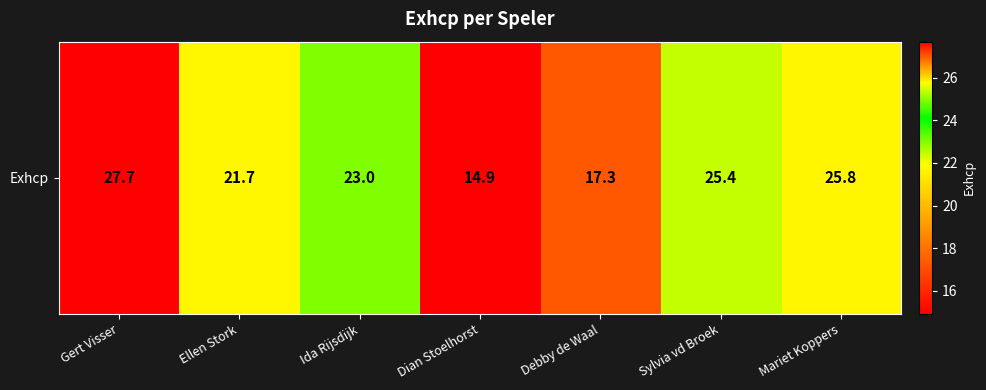

What is the average value?

22.3